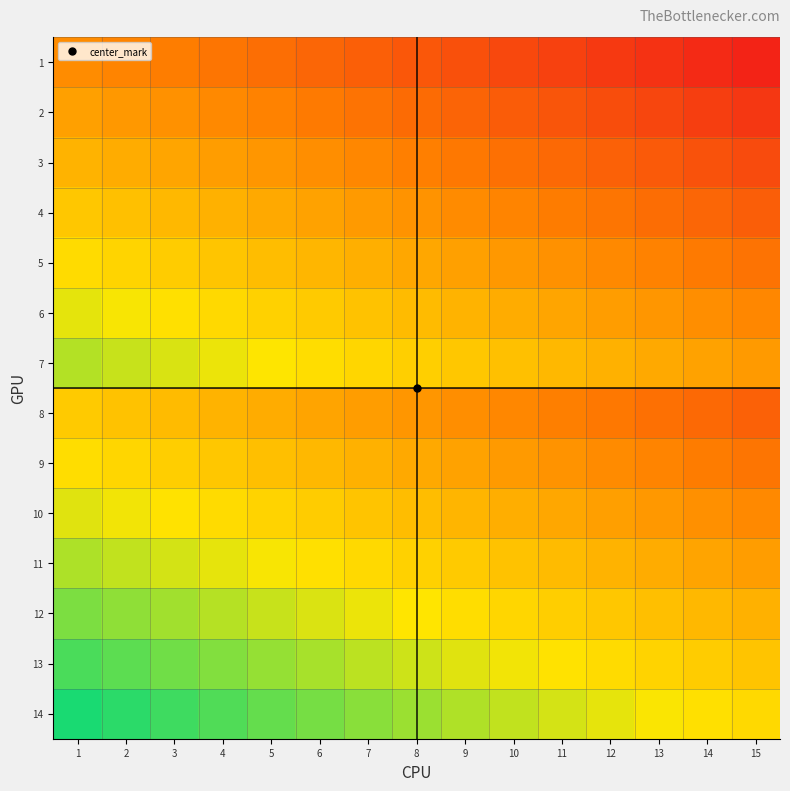

Reading right to left, transcribe all the data shown in this chart.

1: 15=-0.7	14=-0.7	13=-0.7	12=-0.6	11=-0.6	10=-0.6	9=-0.5	8=-0.5	7=-0.4	6=-0.4	5=-0.4	4=-0.3	3=-0.3	2=-0.2	1=-0.2
2: 15=-0.6	14=-0.6	13=-0.6	12=-0.5	11=-0.5	10=-0.4	9=-0.4	8=-0.4	7=-0.3	6=-0.3	5=-0.3	4=-0.2	3=-0.2	2=-0.1	1=-0.1
3: 15=-0.5	14=-0.5	13=-0.5	12=-0.4	11=-0.4	10=-0.3	9=-0.3	8=-0.3	7=-0.2	6=-0.2	5=-0.1	4=-0.1	3=-0.1	2=-0.0	1=0.0
4: 15=-0.4	14=-0.4	13=-0.4	12=-0.3	11=-0.3	10=-0.2	9=-0.2	8=-0.2	7=-0.1	6=-0.1	5=-0.0	4=-0.0	3=0.0	2=0.1	1=0.1
5: 15=-0.3	14=-0.3	13=-0.3	12=-0.2	11=-0.2	10=-0.1	9=-0.1	8=-0.1	7=-0.0	6=0.0	5=0.1	4=0.1	3=0.1	2=0.2	1=0.2
6: 15=-0.2	14=-0.2	13=-0.1	12=-0.1	11=-0.1	10=-0.0	9=0.0	8=0.0	7=0.1	6=0.1	5=0.2	4=0.2	3=0.2	2=0.3	1=0.3
7: 15=-0.1	14=-0.1	13=-0.0	12=-0.0	11=0.0	10=0.1	9=0.1	8=0.2	7=0.2	6=0.2	5=0.3	4=0.3	3=0.3	2=0.4	1=0.4
8: 15=-0.4	14=-0.4	13=-0.3	12=-0.3	11=-0.3	10=-0.2	9=-0.2	8=-0.2	7=-0.1	6=-0.1	5=-0.0	4=0.0	3=0.0	2=0.1	1=0.1
9: 15=-0.3	14=-0.3	13=-0.2	12=-0.2	11=-0.2	10=-0.1	9=-0.1	8=-0.0	7=-0.0	6=0.0	5=0.1	4=0.1	3=0.1	2=0.2	1=0.2
10: 15=-0.2	14=-0.2	13=-0.1	12=-0.1	11=-0.1	10=-0.0	9=0.0	8=0.1	7=0.1	6=0.1	5=0.2	4=0.2	3=0.3	2=0.3	1=0.3
11: 15=-0.1	14=-0.1	13=-0.0	12=0.0	11=0.0	10=0.1	9=0.1	8=0.2	7=0.2	6=0.2	5=0.3	4=0.3	3=0.4	2=0.4	1=0.4
12: 15=-0.0	14=0.0	13=0.1	12=0.1	11=0.1	10=0.2	9=0.2	8=0.3	7=0.3	6=0.3	5=0.4	4=0.4	3=0.5	2=0.5	1=0.5
13: 15=0.1	14=0.1	13=0.2	12=0.2	11=0.3	10=0.3	9=0.3	8=0.4	7=0.4	6=0.4	5=0.5	4=0.5	3=0.6	2=0.6	1=0.6
14: 15=0.2	14=0.2	13=0.3	12=0.3	11=0.4	10=0.4	9=0.4	8=0.5	7=0.5	6=0.6	5=0.6	4=0.6	3=0.7	2=0.7	1=0.7